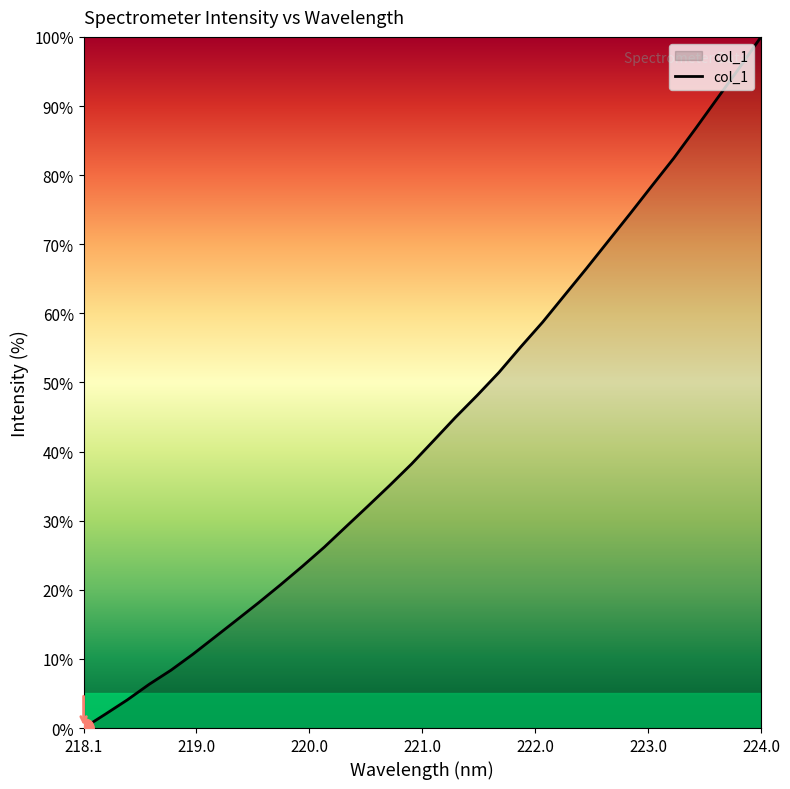

How many lines are shown in the chart?

1